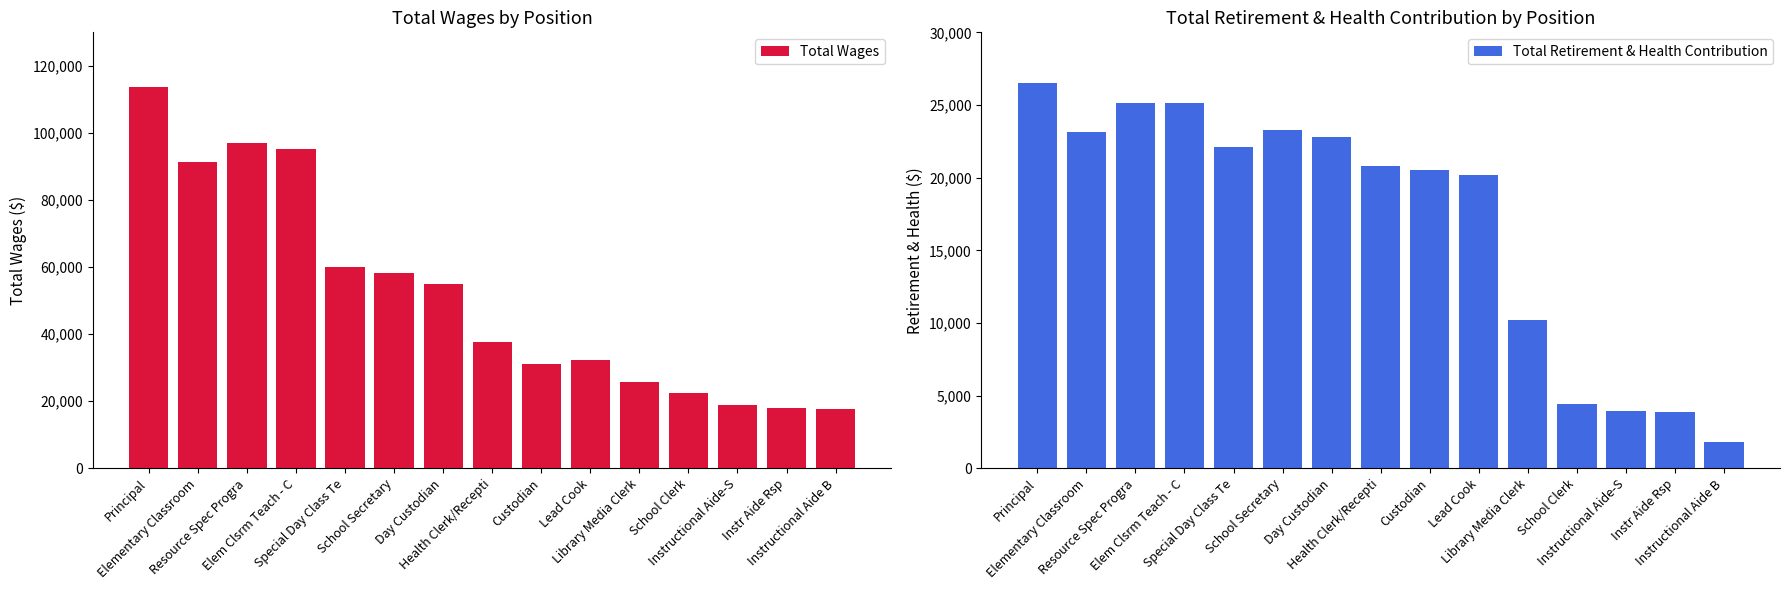

The Total Retirement & Health Contribution series shows 20542.0 at Custodian. True or false?

True